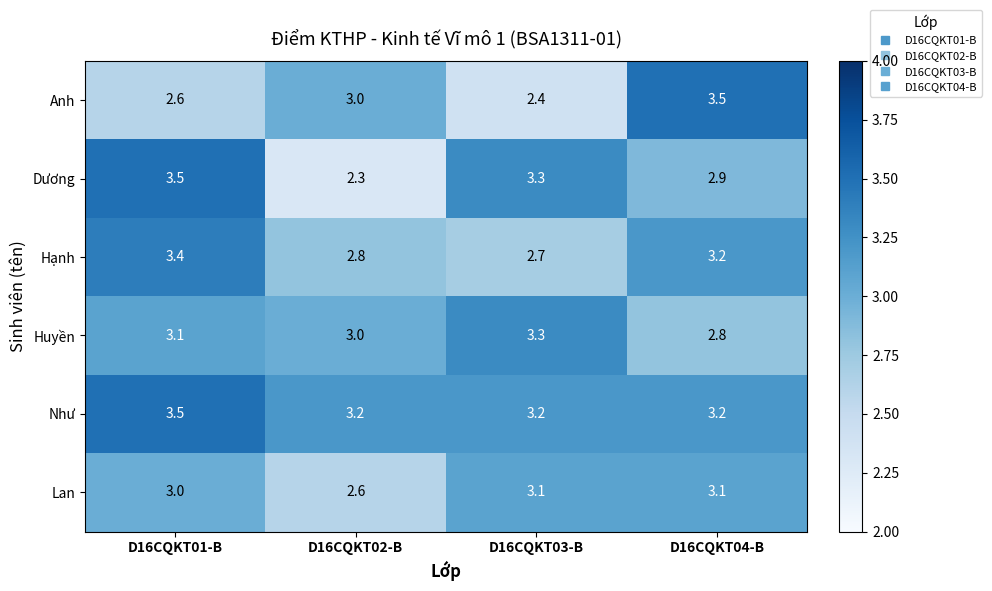

True or false: Lan has a value of 3.0 at D16CQKT01-B.

True